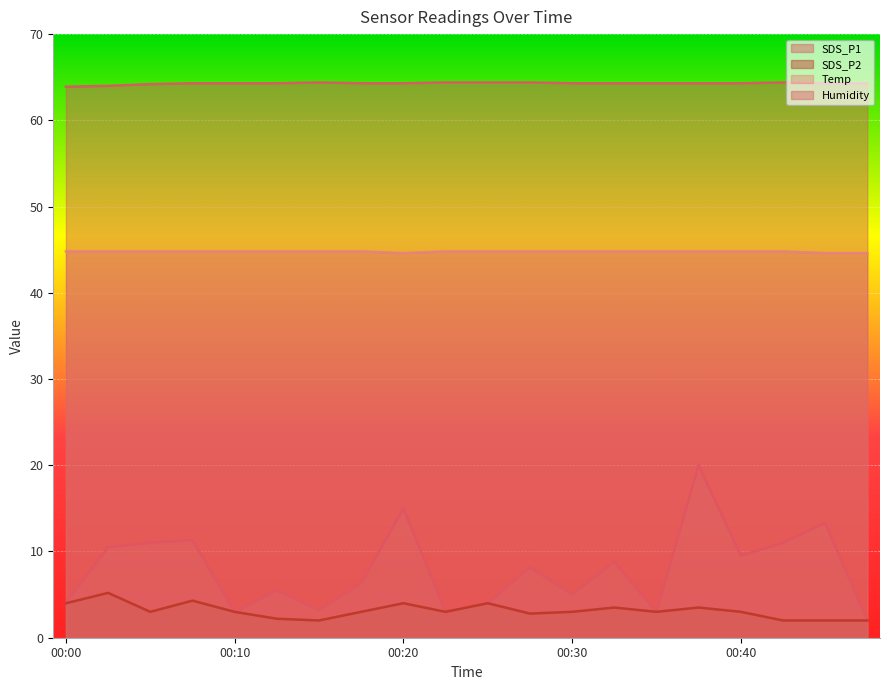

What is the value of the Humidity point at the 9th from the left?

64.3